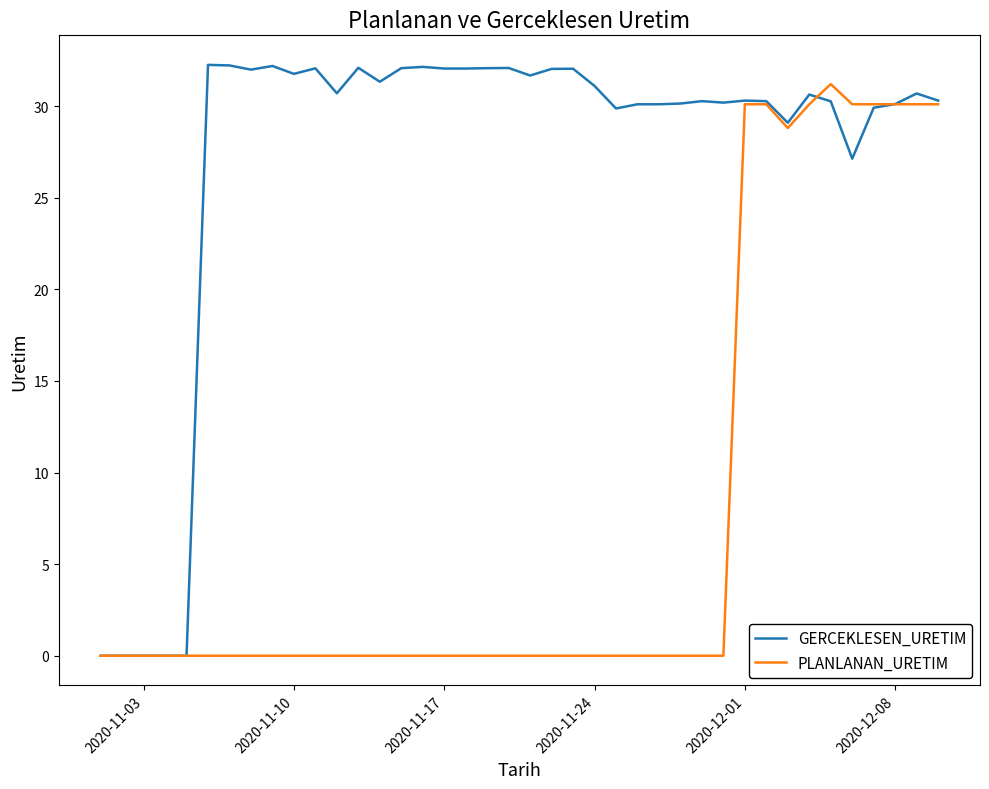

List the series in order of their overall mean, lowest first.

PLANLANAN_URETIM, GERCEKLESEN_URETIM